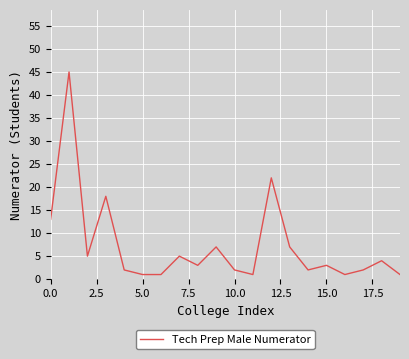

What is the difference between the maximum and minimum values?

44